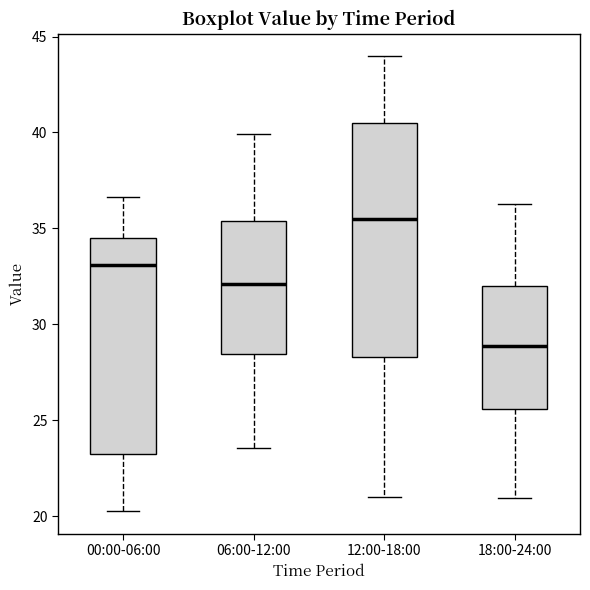

Which box has the highest median line?

12:00-18:00